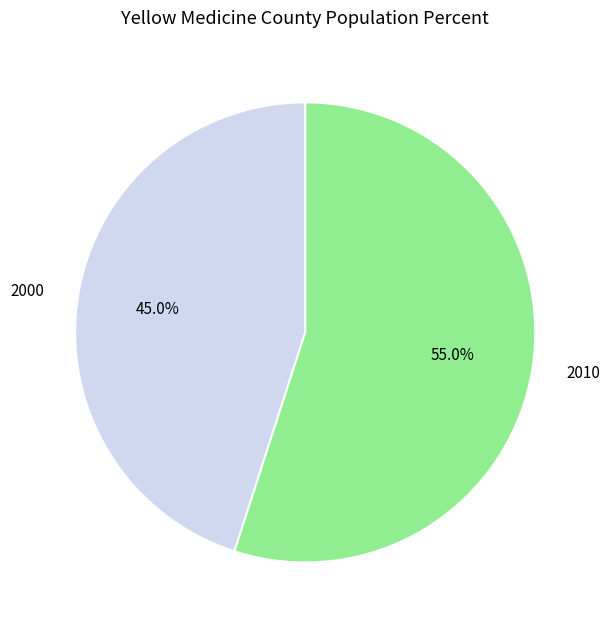

Combined, do 2000 and 2010 account for over 50%?

Yes